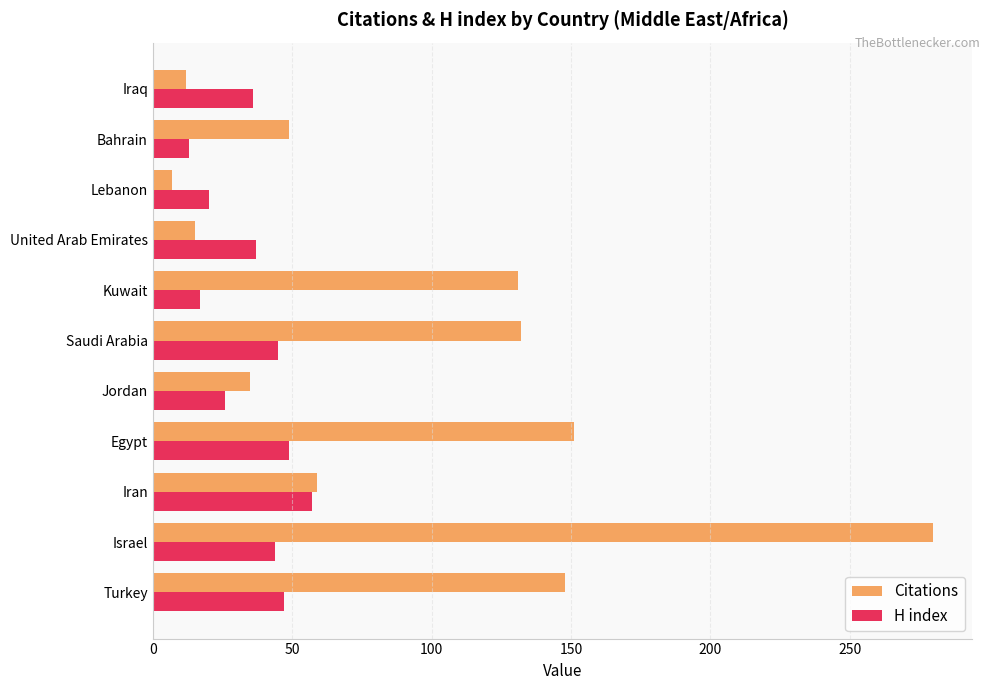

What is the difference between the maximum and minimum values in the H index series?

44